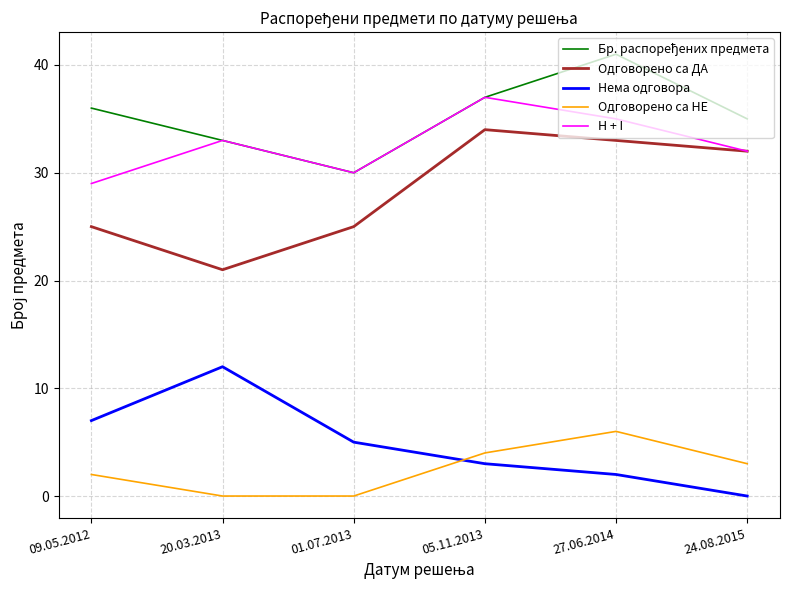

What is the minimum value for Одговорено са ДА?

21